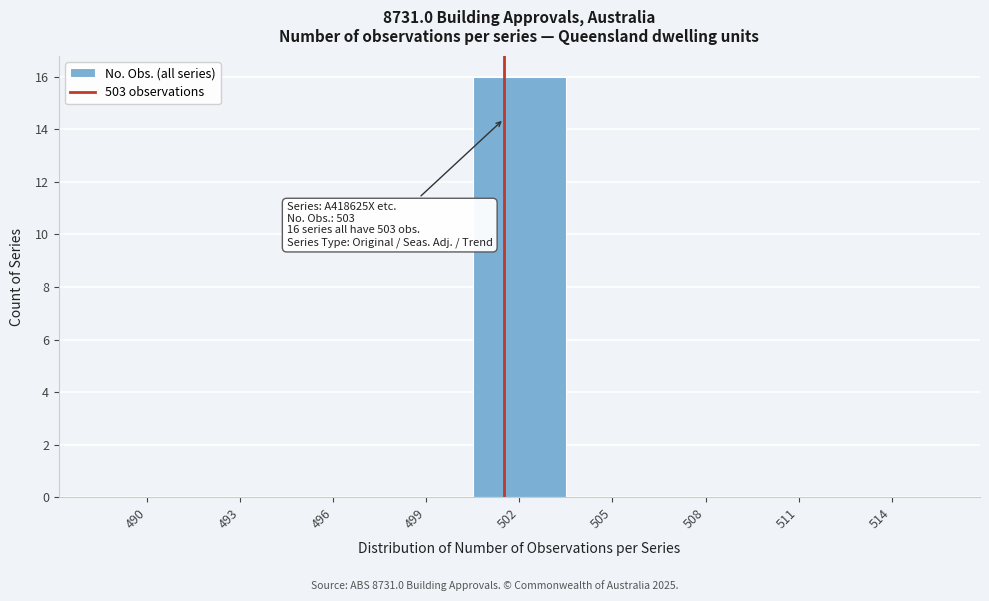

Reading left to right, transcribe all the data shown in this chart.

490=0	493=0	496=0	499=0	502=16	505=0	508=0	511=0	514=0